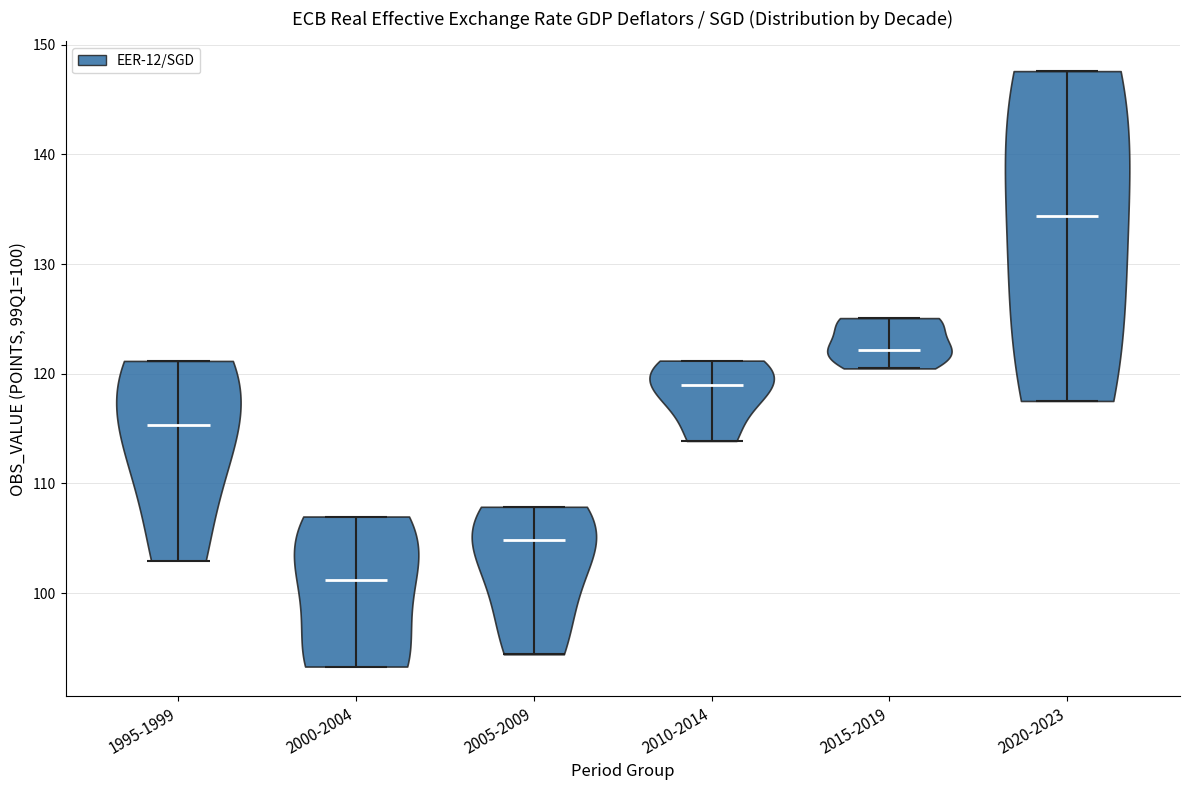

Which violin has the lowest median line?

2000-2004